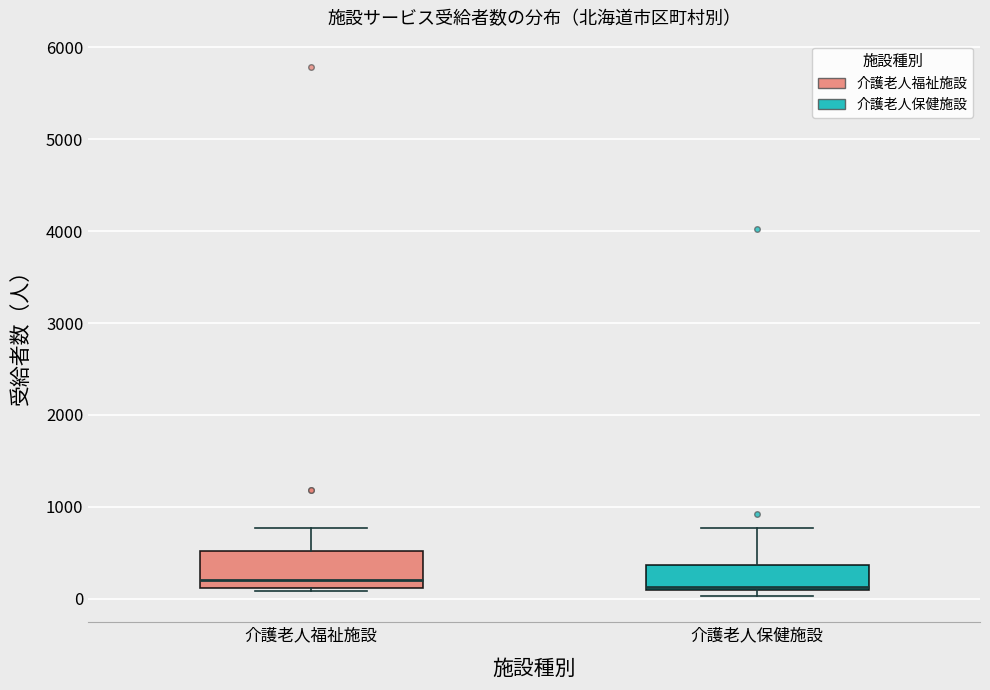

Which box is the tallest, from its lower edge to its upper edge?

介護老人福祉施設